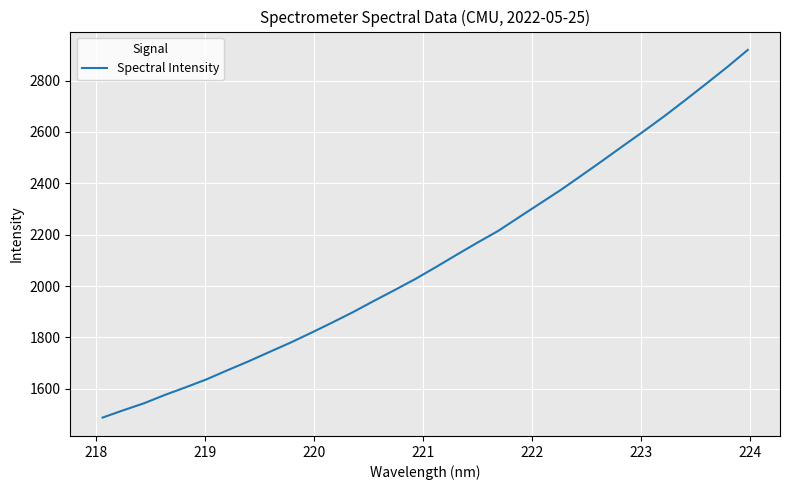

Is this an area chart (filled region under the line)?

No